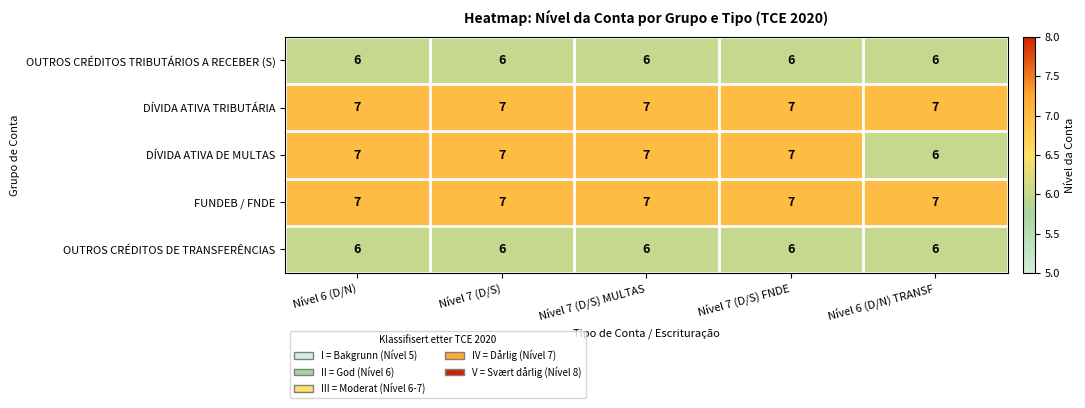

Reading left to right, what are all the values shown in this chart?

OUTROS CRÉDITOS TRIBUTÁRIOS A RECEBER (S): 6	6	6	6	6
DÍVIDA ATIVA TRIBUTÁRIA: 7	7	7	7	7
DÍVIDA ATIVA DE MULTAS: 7	7	7	7	6
FUNDEB / FNDE: 7	7	7	7	7
OUTROS CRÉDITOS DE TRANSFERÊNCIAS: 6	6	6	6	6